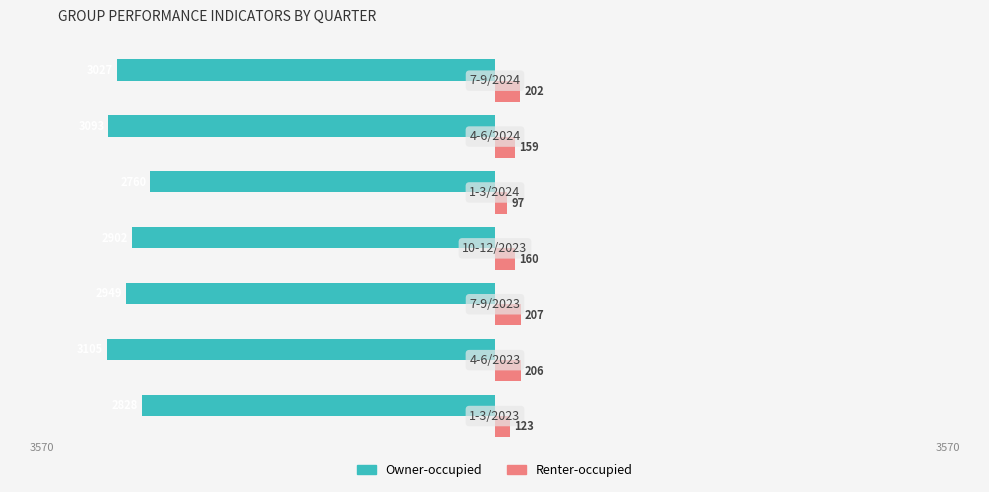

What are all the series names shown in the legend?

Owner-occupied, Renter-occupied